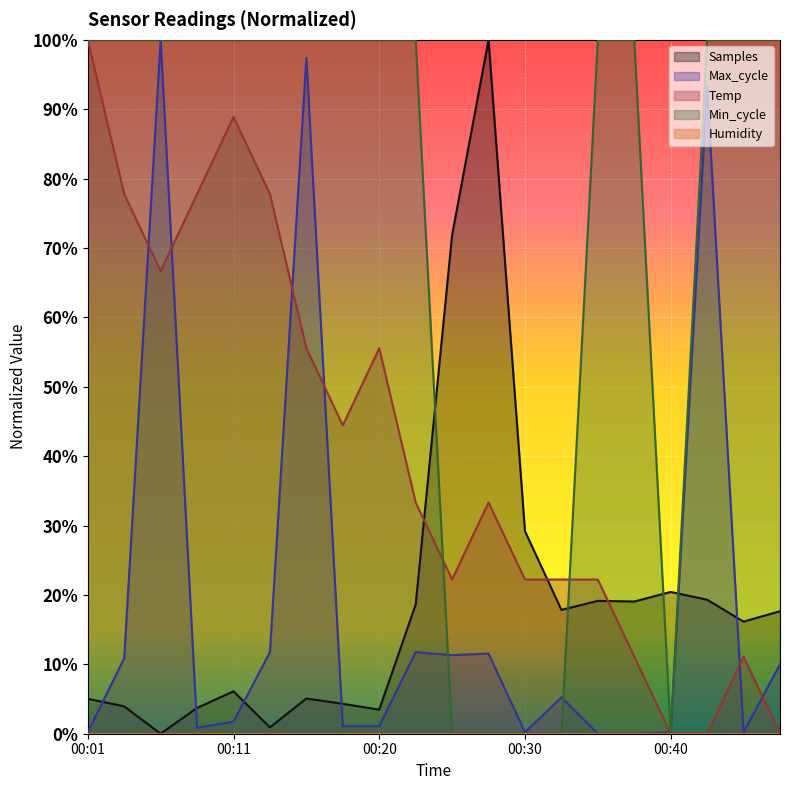

What is the average value of the Samples series?

19.1